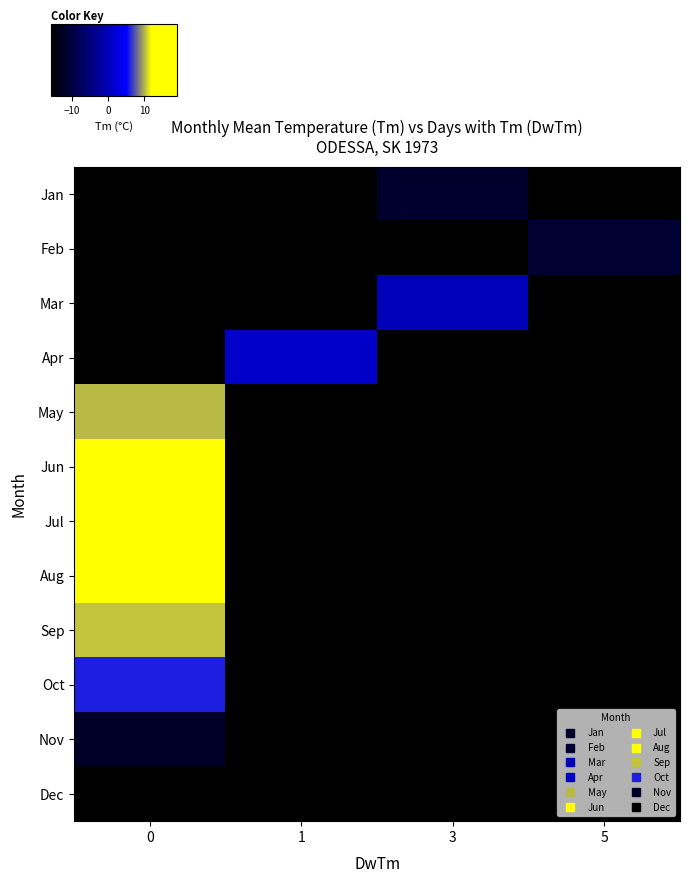

Which has a higher value, 1 or 5?

5